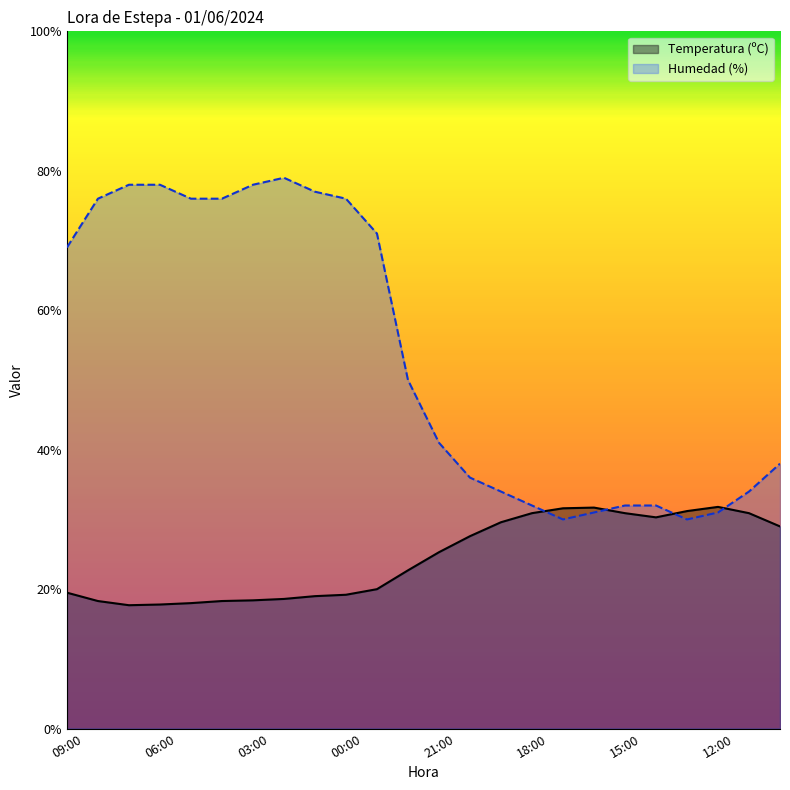

Between 01:00 and 22:00, which series saw the biggest shift?

Humedad (%)